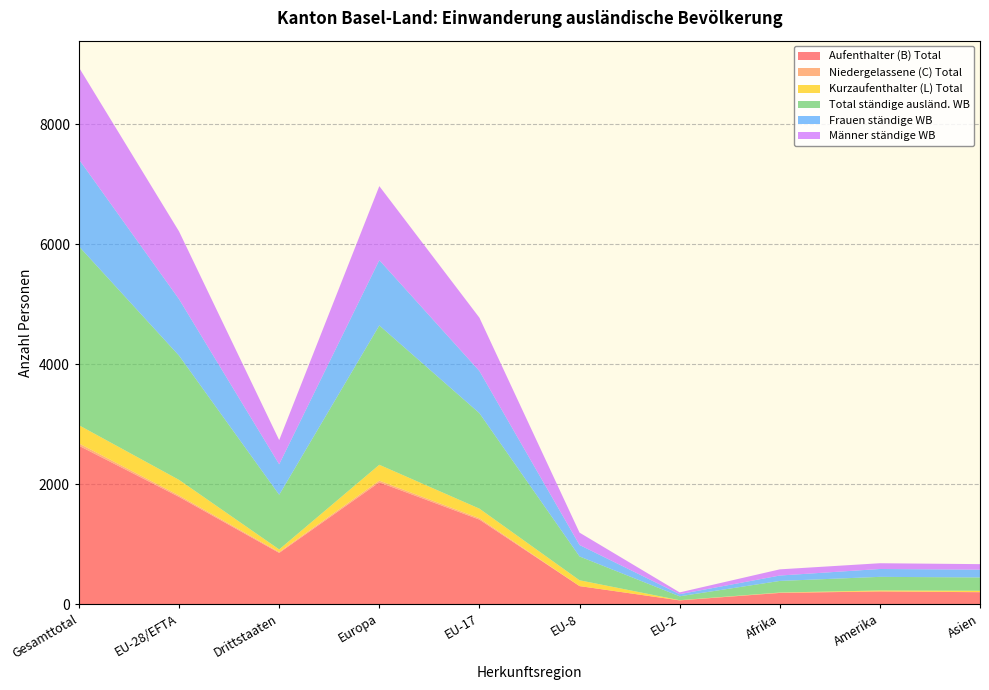

Reading left to right, extract all data points from this chart.

Aufenthalter (B) Total: Gesamttotal=2639	EU-28/EFTA=1786	Drittstaaten=853	Europa=2029	EU-17=1408	EU-8=300	EU-2=62	Afrika=186	Amerika=211	Asien=198
Niedergelassene (C) Total: Gesamttotal=39	EU-28/EFTA=24	Drittstaaten=15	Europa=29	EU-17=23	EU-8=0	EU-2=0	Afrika=5	Amerika=1	Asien=3
Kurzaufenthalter (L) Total: Gesamttotal=303	EU-28/EFTA=260	Drittstaaten=43	Europa=264	EU-17=160	EU-8=97	EU-2=3	Afrika=2	Amerika=15	Asien=21
Total ständige ausländ. WB: Gesamttotal=2981	EU-28/EFTA=2070	Drittstaaten=911	Europa=2322	EU-17=1591	EU-8=397	EU-2=65	Afrika=193	Amerika=227	Asien=222
Frauen ständige WB: Gesamttotal=1449	EU-28/EFTA=941	Drittstaaten=508	Europa=1088	EU-17=702	EU-8=191	EU-2=35	Afrika=90	Amerika=131	Asien=130
Männer ständige WB: Gesamttotal=1532	EU-28/EFTA=1129	Drittstaaten=403	Europa=1234	EU-17=889	EU-8=206	EU-2=30	Afrika=103	Amerika=96	Asien=92